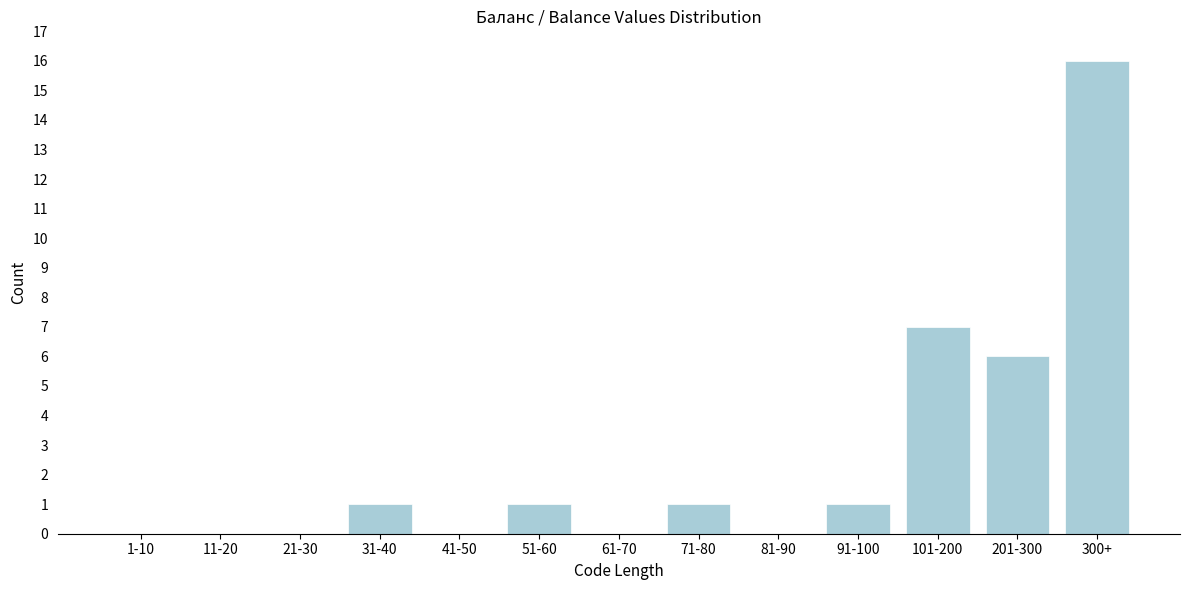

Reading left to right, extract all data points from this chart.

1-10=0	11-20=0	21-30=0	31-40=1	41-50=0	51-60=1	61-70=0	71-80=1	81-90=0	91-100=1	101-200=7	201-300=6	300+=16